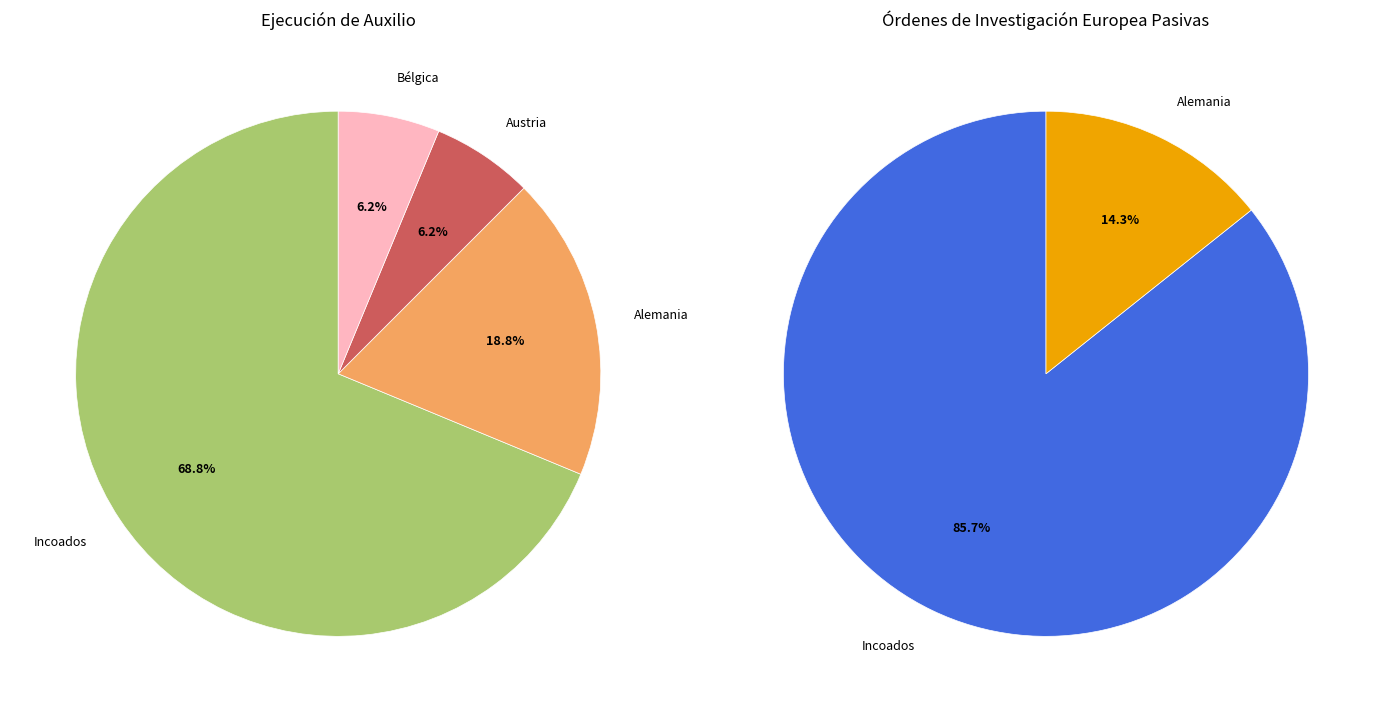

What is the largest slice in the pie chart?

Incoados